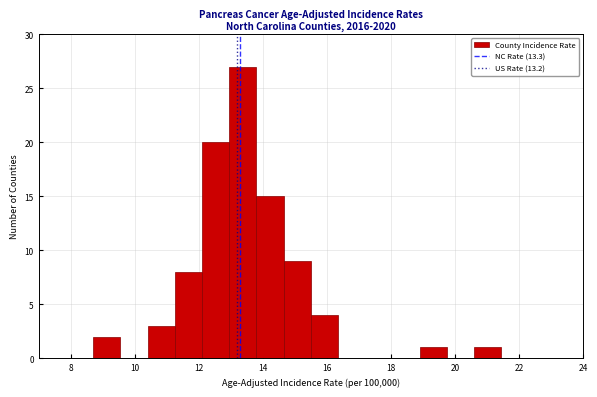

How tall is the bar that spans 12.10 to 12.95 on the x-axis? Neither the bar edges nor the heights are printed on the chart, so give them approximately, as read against the axes.

20